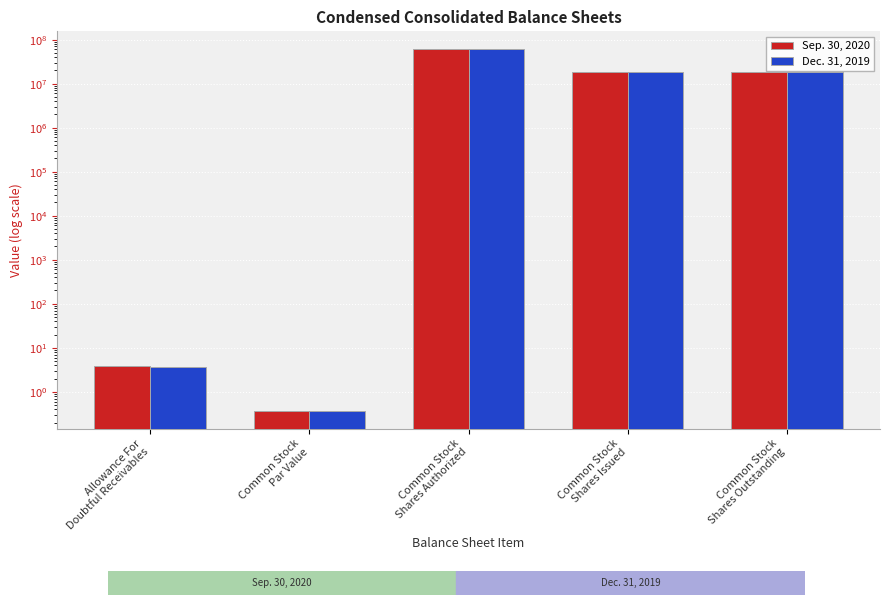

What is the sum of the Dec. 31, 2019 values at Common Stock
Shares Outstanding and Common Stock
Shares Authorized?

78336010.0